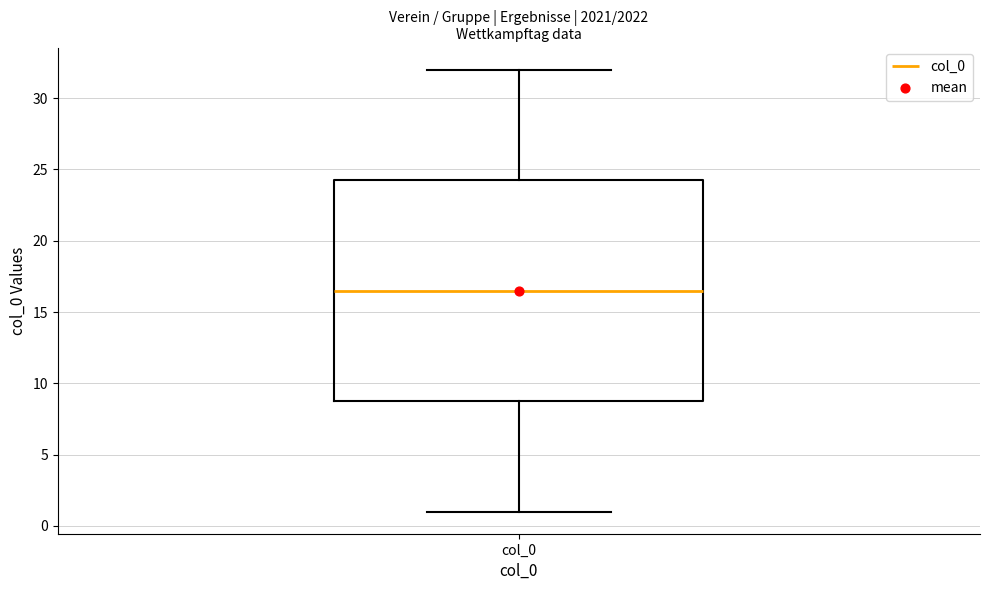

Read this box plot against the y-axis: the position of the median line, the range covered by the box, and the ends of both whiskers. The values are not printed on the chart, so give them approximately, as read against the axis.

median 16.5, box 9.0 to 24.5, whiskers 1.0 to 32.0